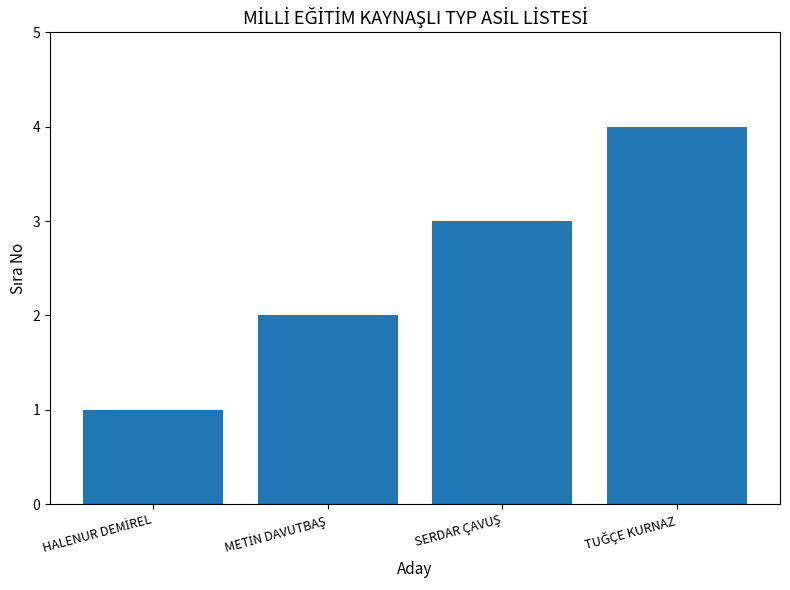

What is the difference between the maximum and minimum values?

3